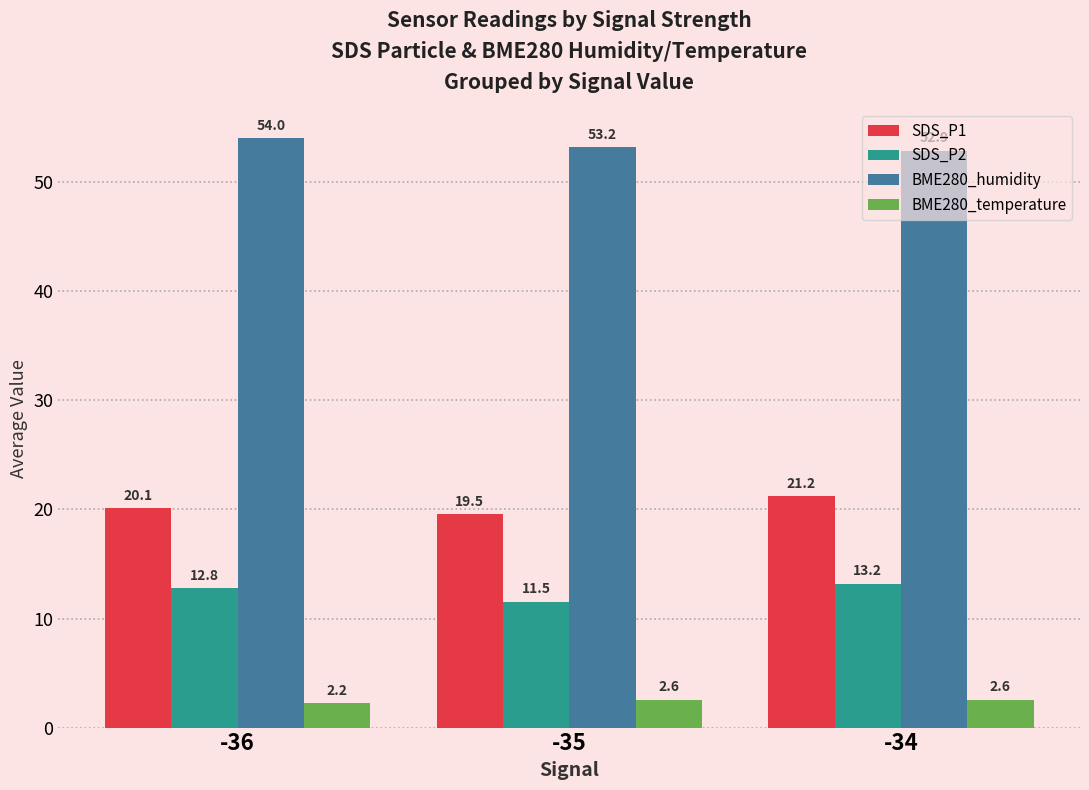

List the series in order of their overall mean, lowest first.

BME280_temperature, SDS_P2, SDS_P1, BME280_humidity